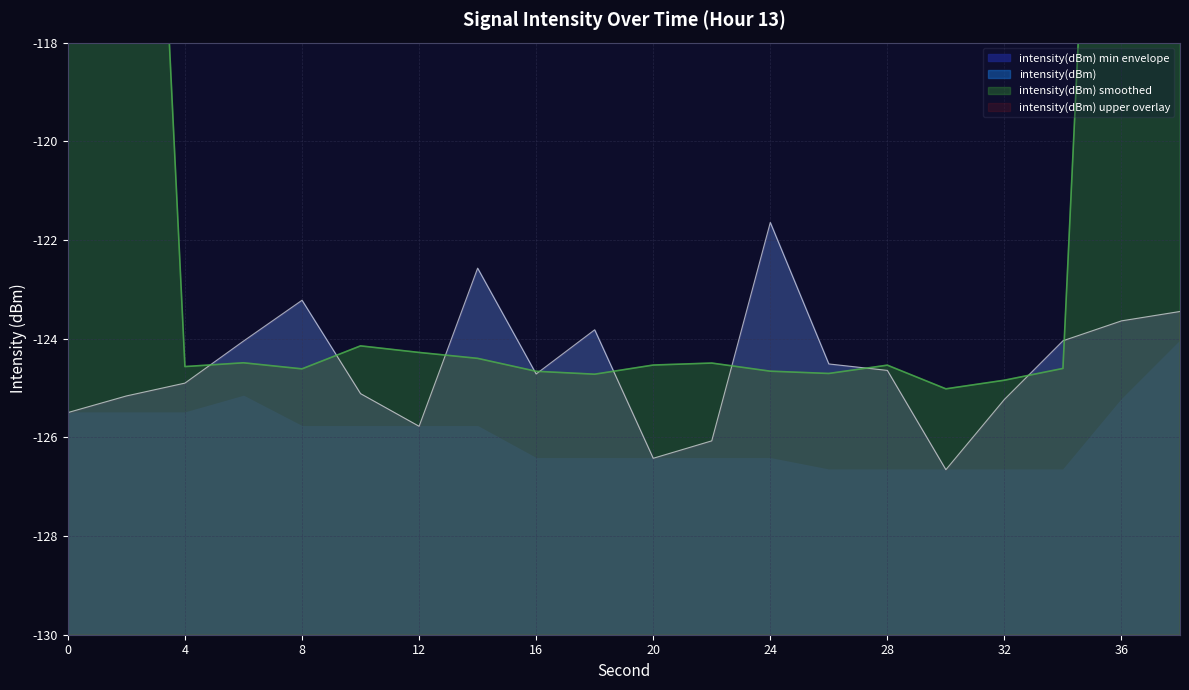

Reading right to left, what are all the values shown in this chart?

-123.4	-123.6	-124.0	-125.2	-126.7	-124.6	-124.5	-121.6	-126.1	-126.4	-123.8	-124.7	-122.6	-125.8	-125.1	-123.2	-124.0	-124.9	-125.2	-125.5